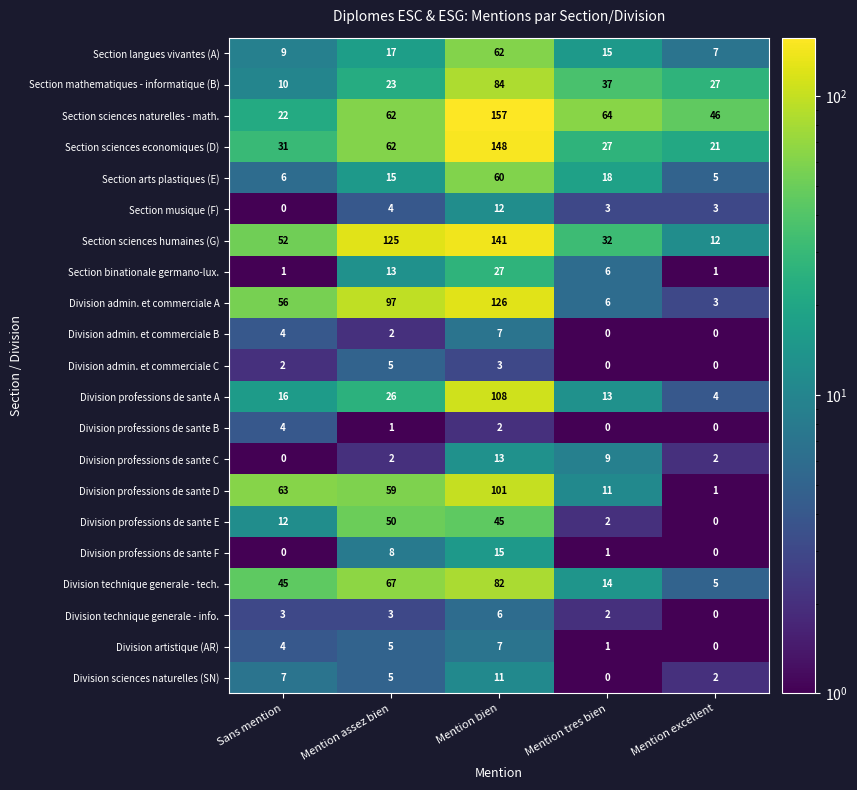

Which series has the largest range (max minus min)?

Section sciences naturelles - math.